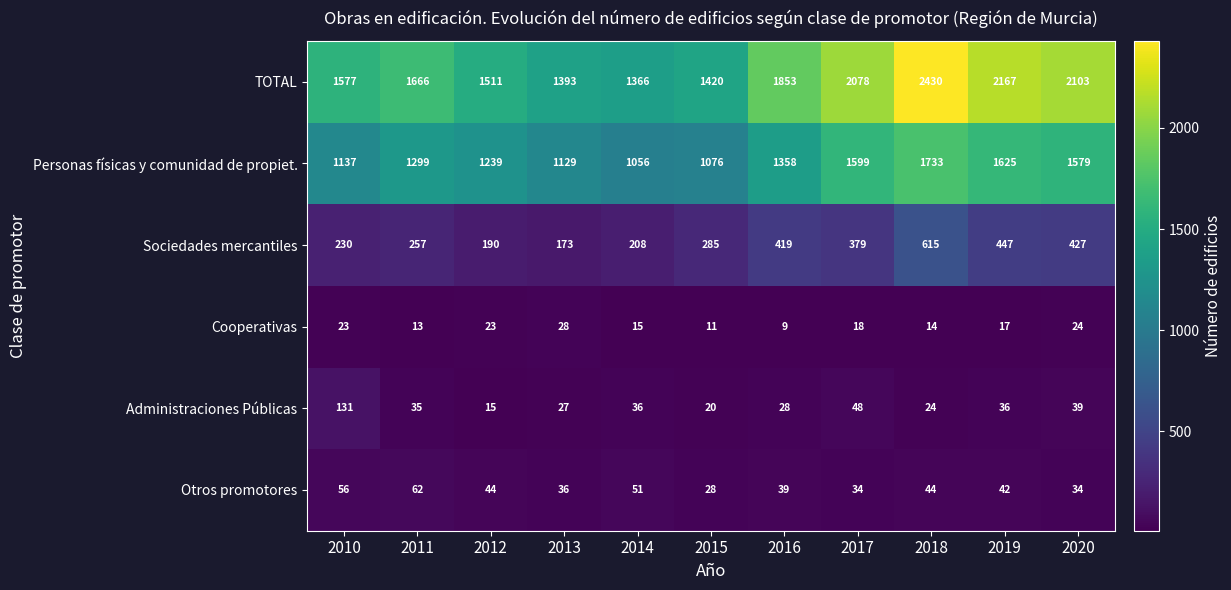

What is the smallest value displayed?

9